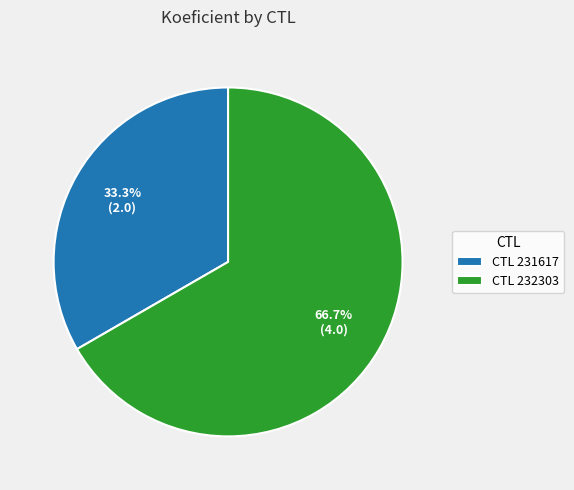

Combined, do CTL 231617 and CTL 232303 account for over 50%?

Yes